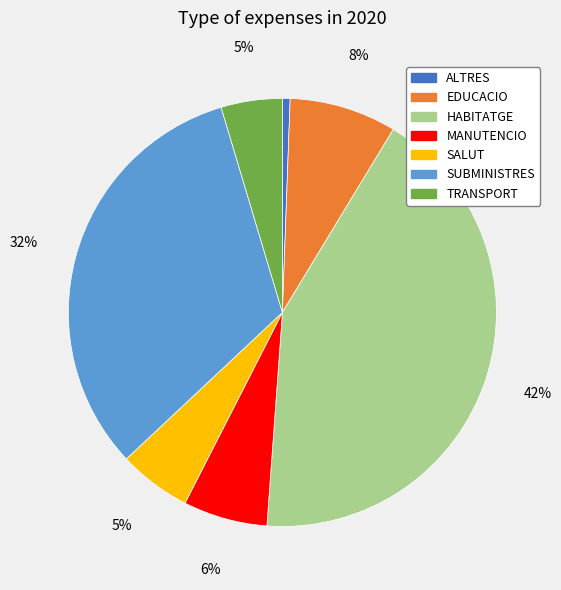

Count the number of slices in the pie.

7